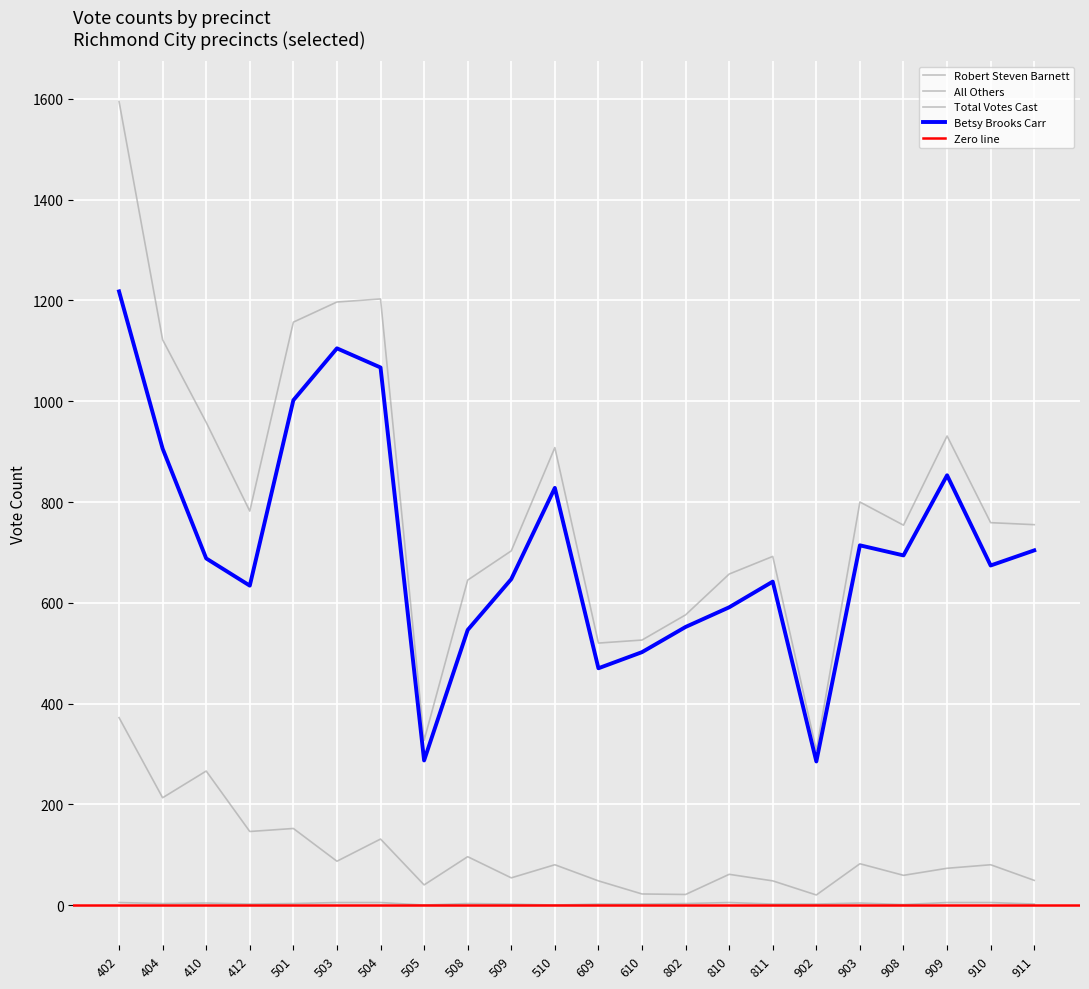

What is the greatest value displayed?

1595